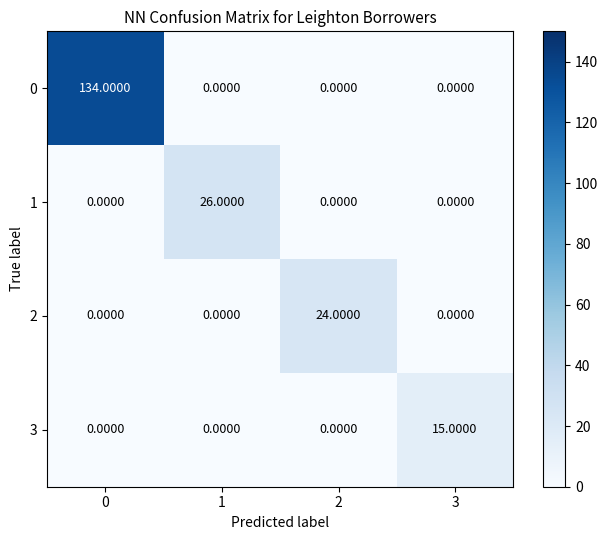

What is the difference between the 2 values at 2 and 3?

24